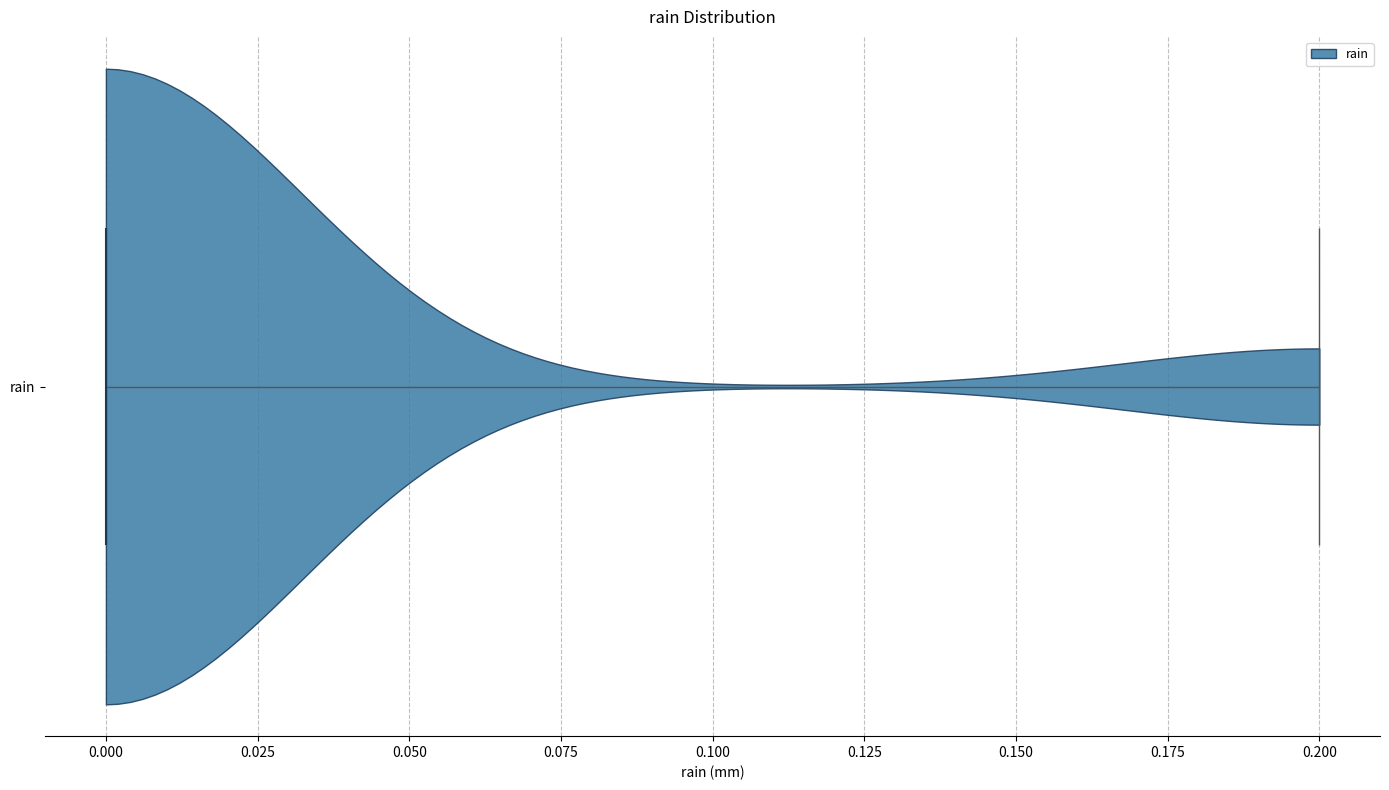

Read this violin plot against the x-axis: where its median line is, and the lowest and highest points the violin reaches. The values are not printed on the chart, so give them approximately, as read against the axis.

median line 0.0, lowest point 0.0, highest point 0.2